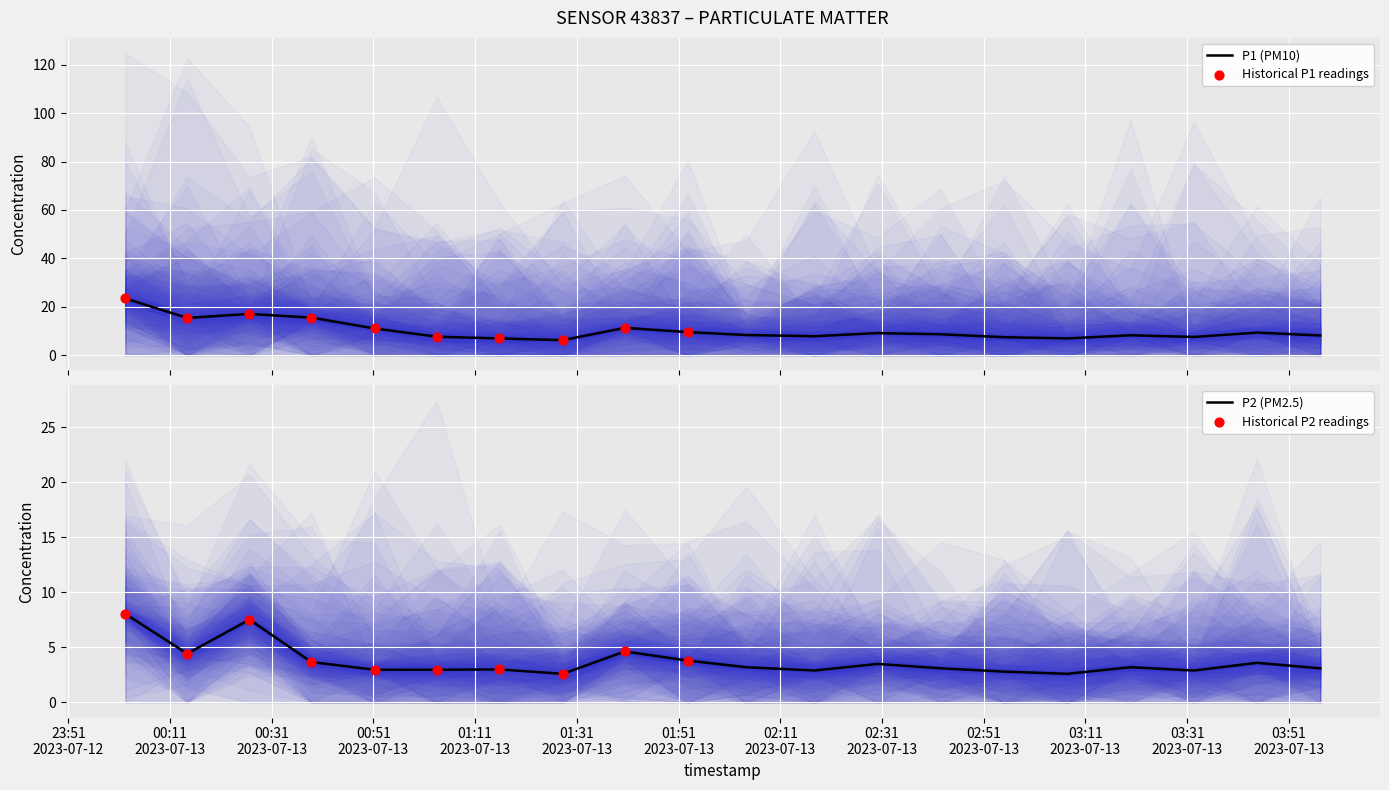

What are all the series names shown in the legend?

P1, P2